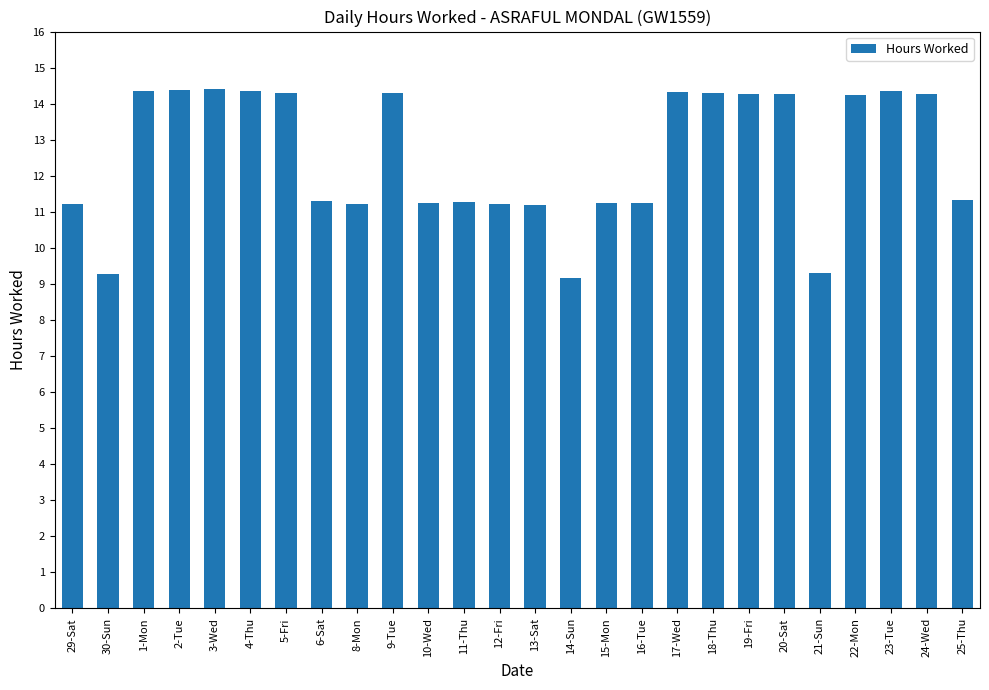

What position from the right is 4-Thu?

21